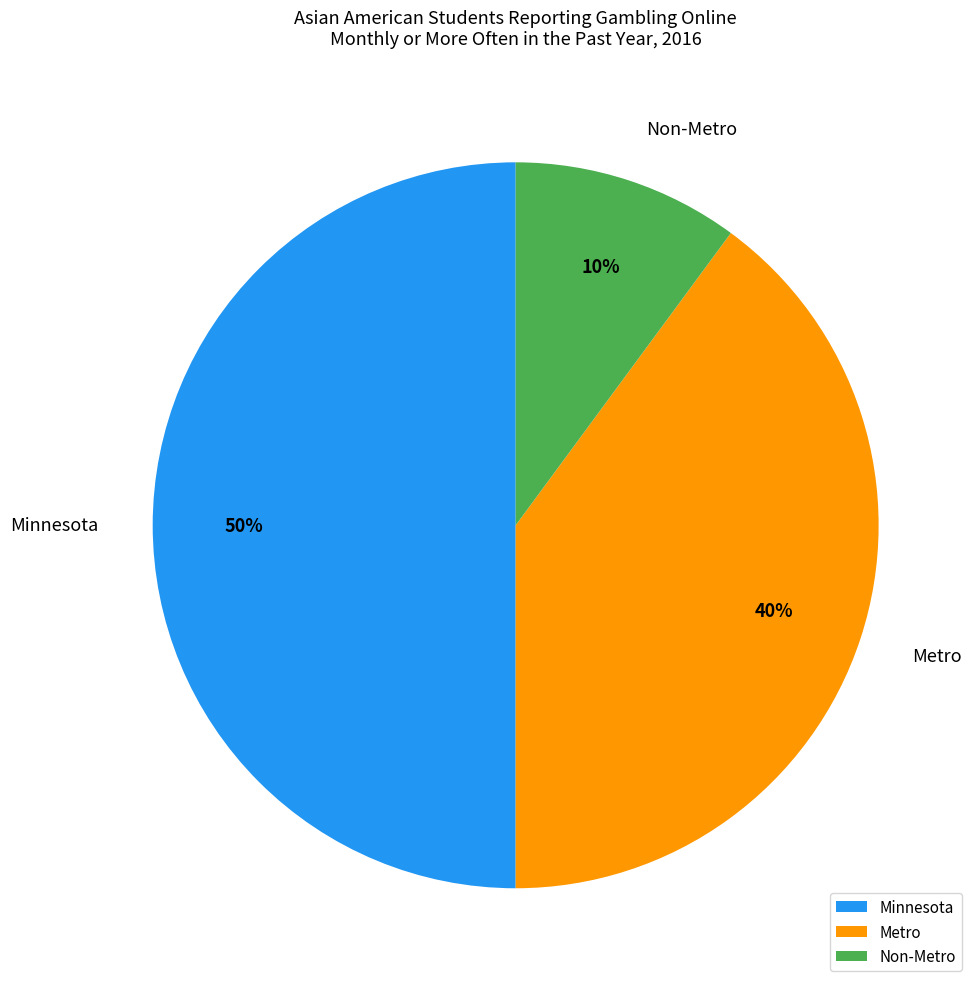

Is Non-Metro the majority of the pie?

No